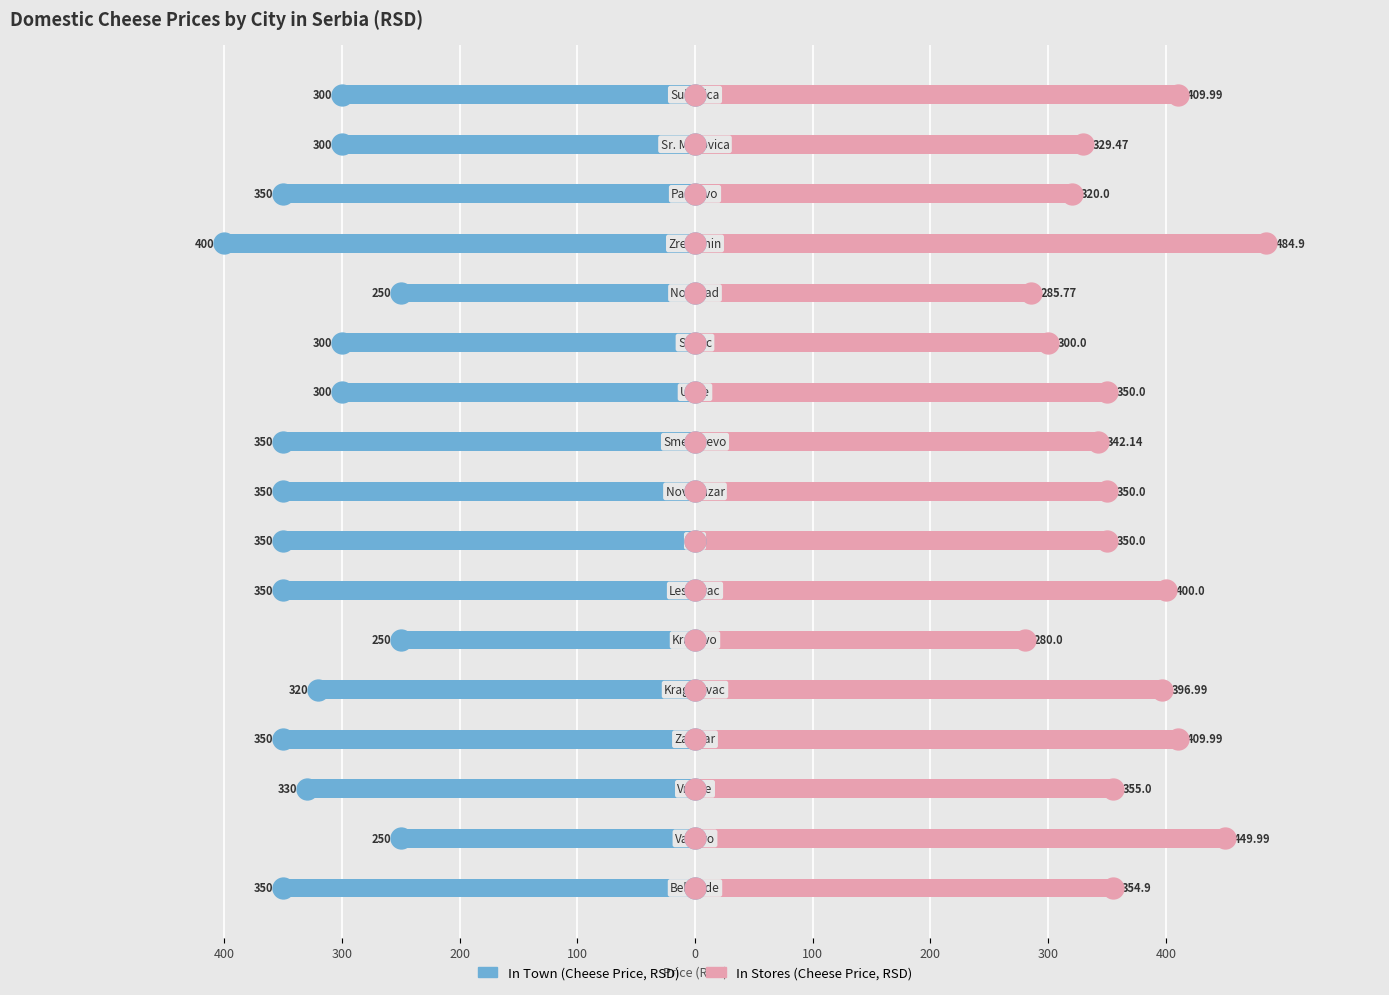

Reading left to right, what are all the values shown in this chart?

In Town (Cheese): -350.0	-250.0	-330.0	-350.0	-320.0	-250.0	-350.0	-350.0	-350.0	-350.0	-300.0	-300.0	-250.0	-400.0	-350.0	-300.0	-300.0
In Stores (Cheese): 354.9	450.0	355.0	410.0	397.0	280.0	400.0	350.0	350.0	342.1	350.0	300.0	285.8	484.9	320.0	329.5	410.0